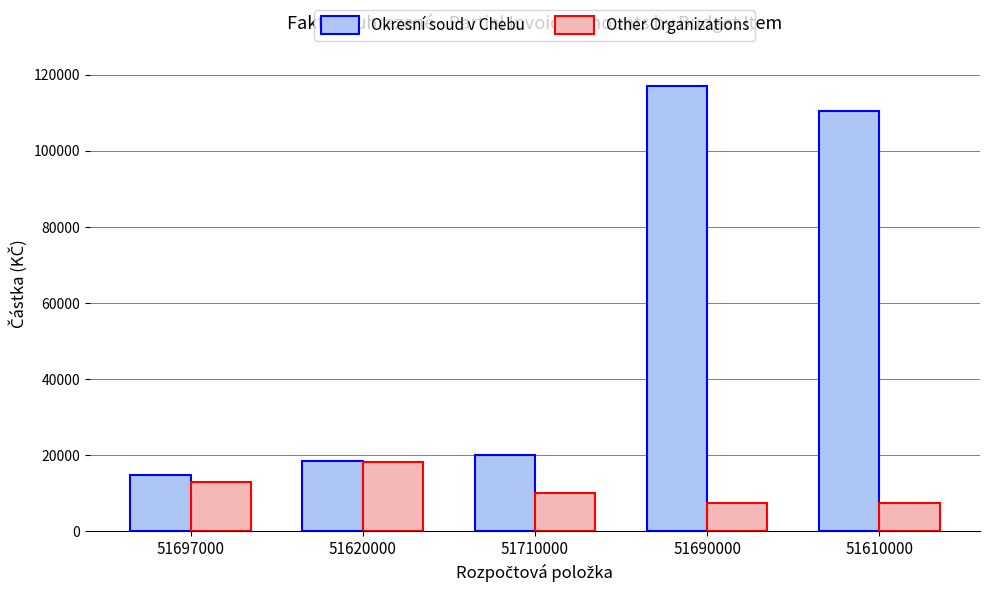

Where is Okresní soud v Chebu nearest to the value 65797?

51610000